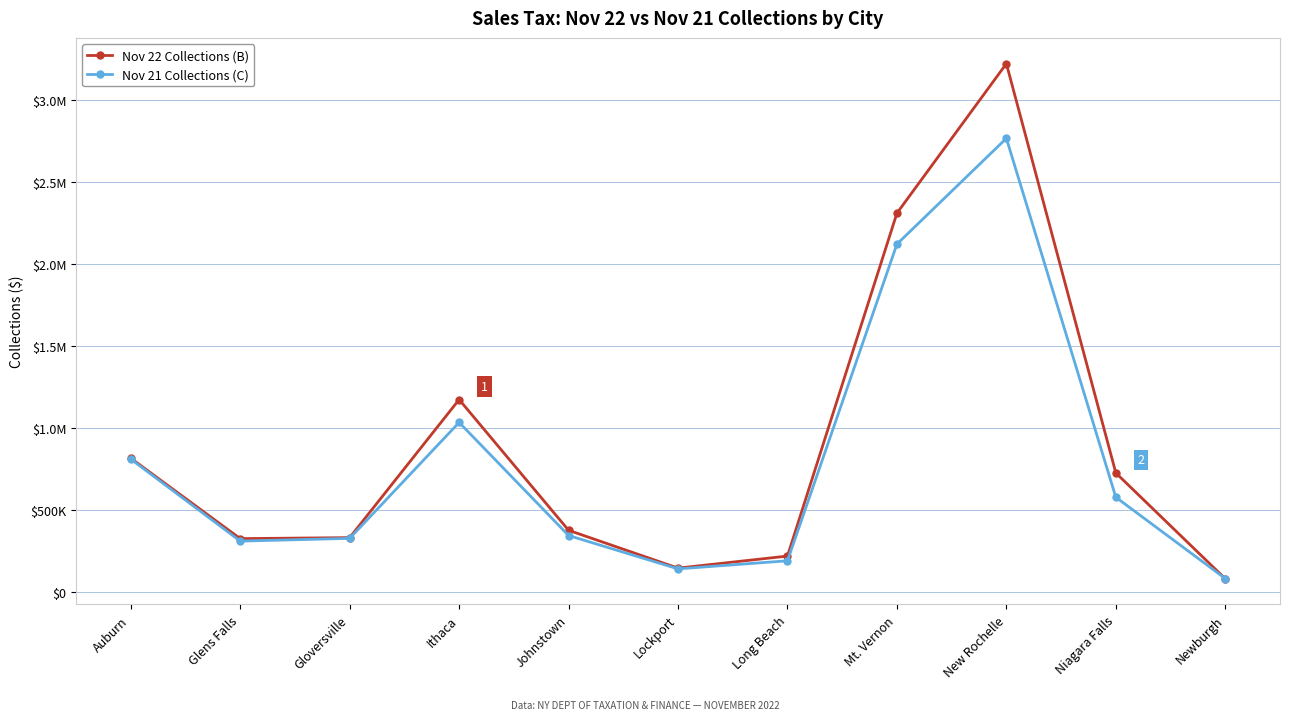

At how many categories does at least one series exceed 1963330?

2